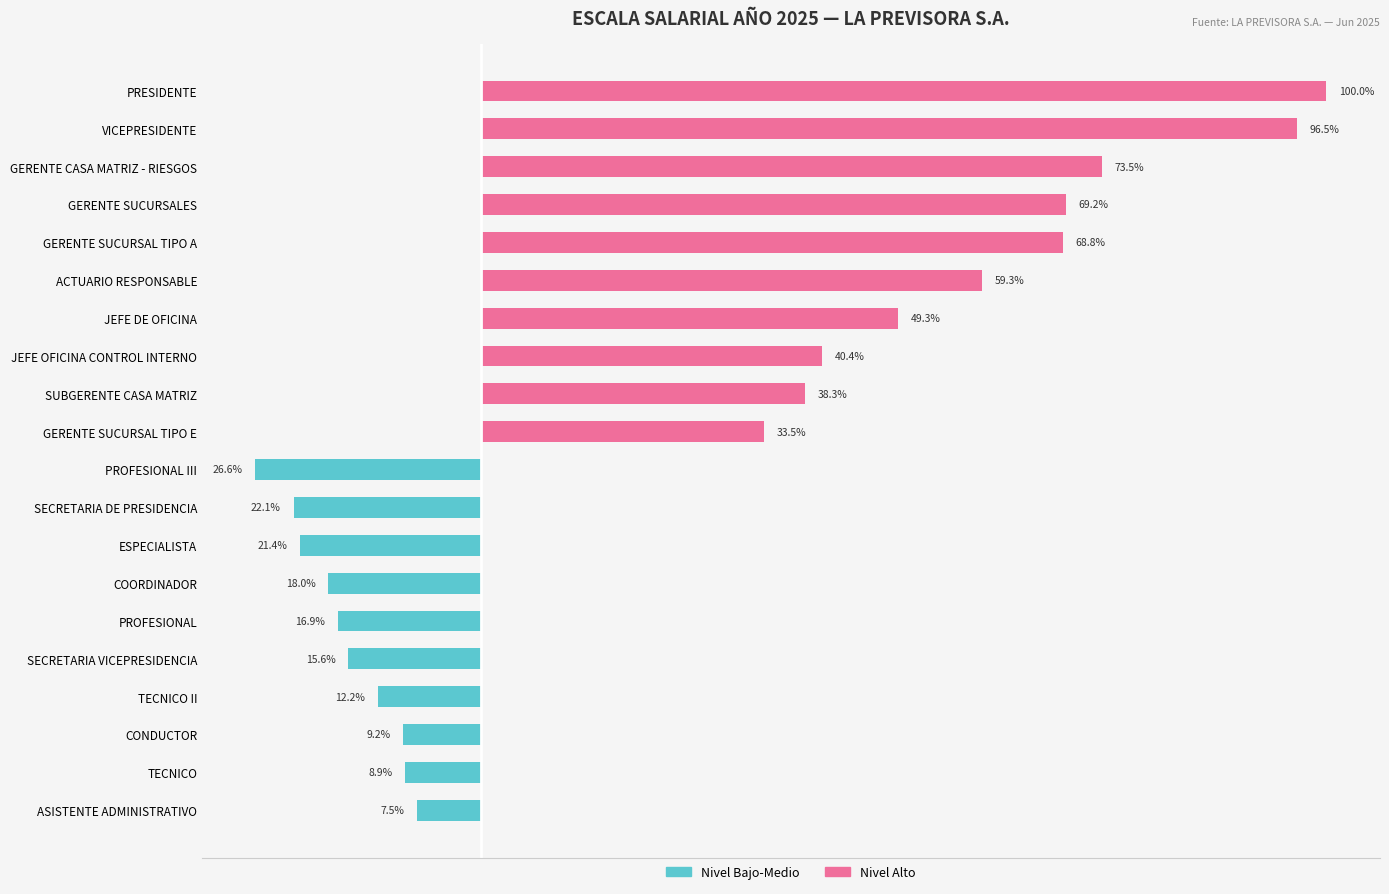

Rank the series by their average value, from highest to lowest.

Cargo (Nivel Alto), Cargo (Nivel Bajo-Medio)